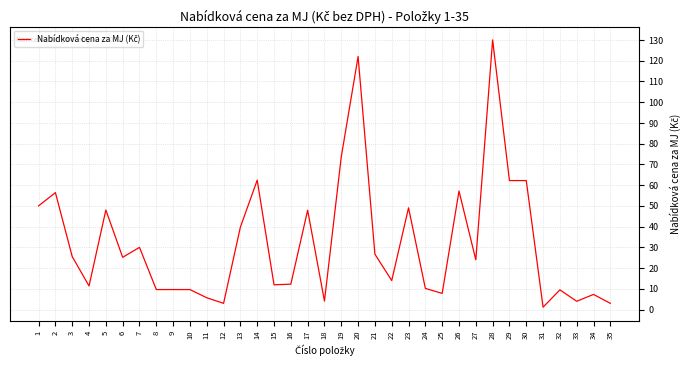

At which category does the chart reach its peak across all series?

28